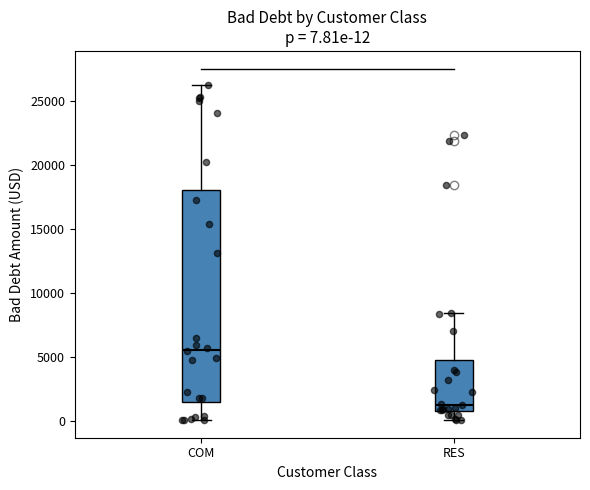

Which box is the tallest, from its lower edge to its upper edge?

COM